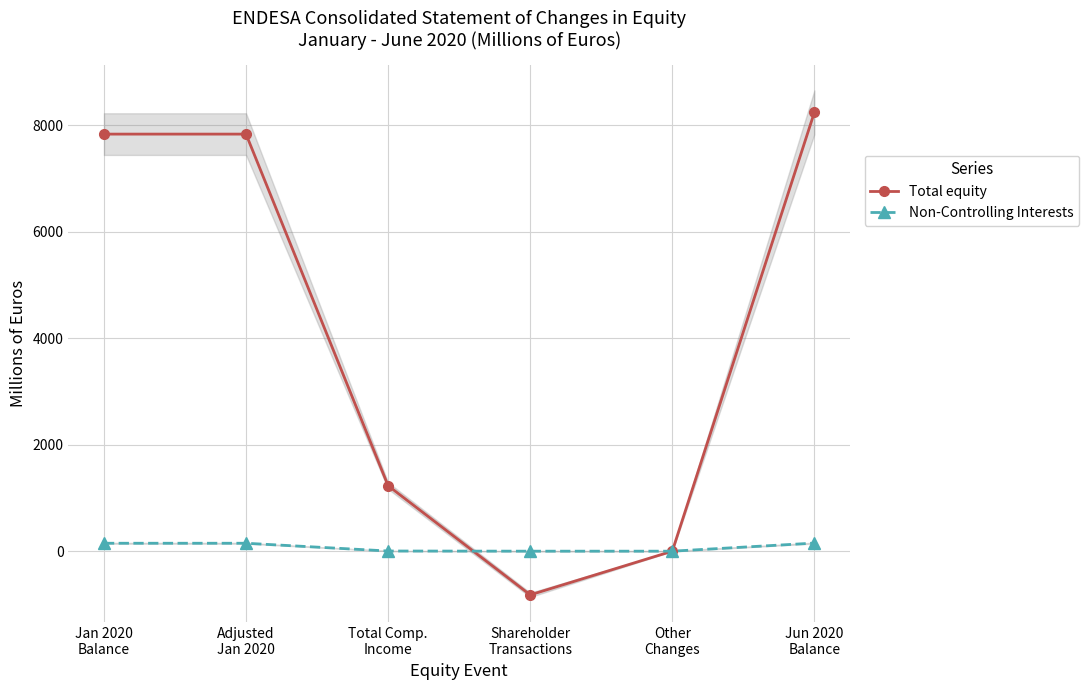

Reading right to left, extract all data points from this chart.

Total equity: 8246	0	-821	1230	7837	7837
Non-Controlling Interests: 152	0	0	3	149	149